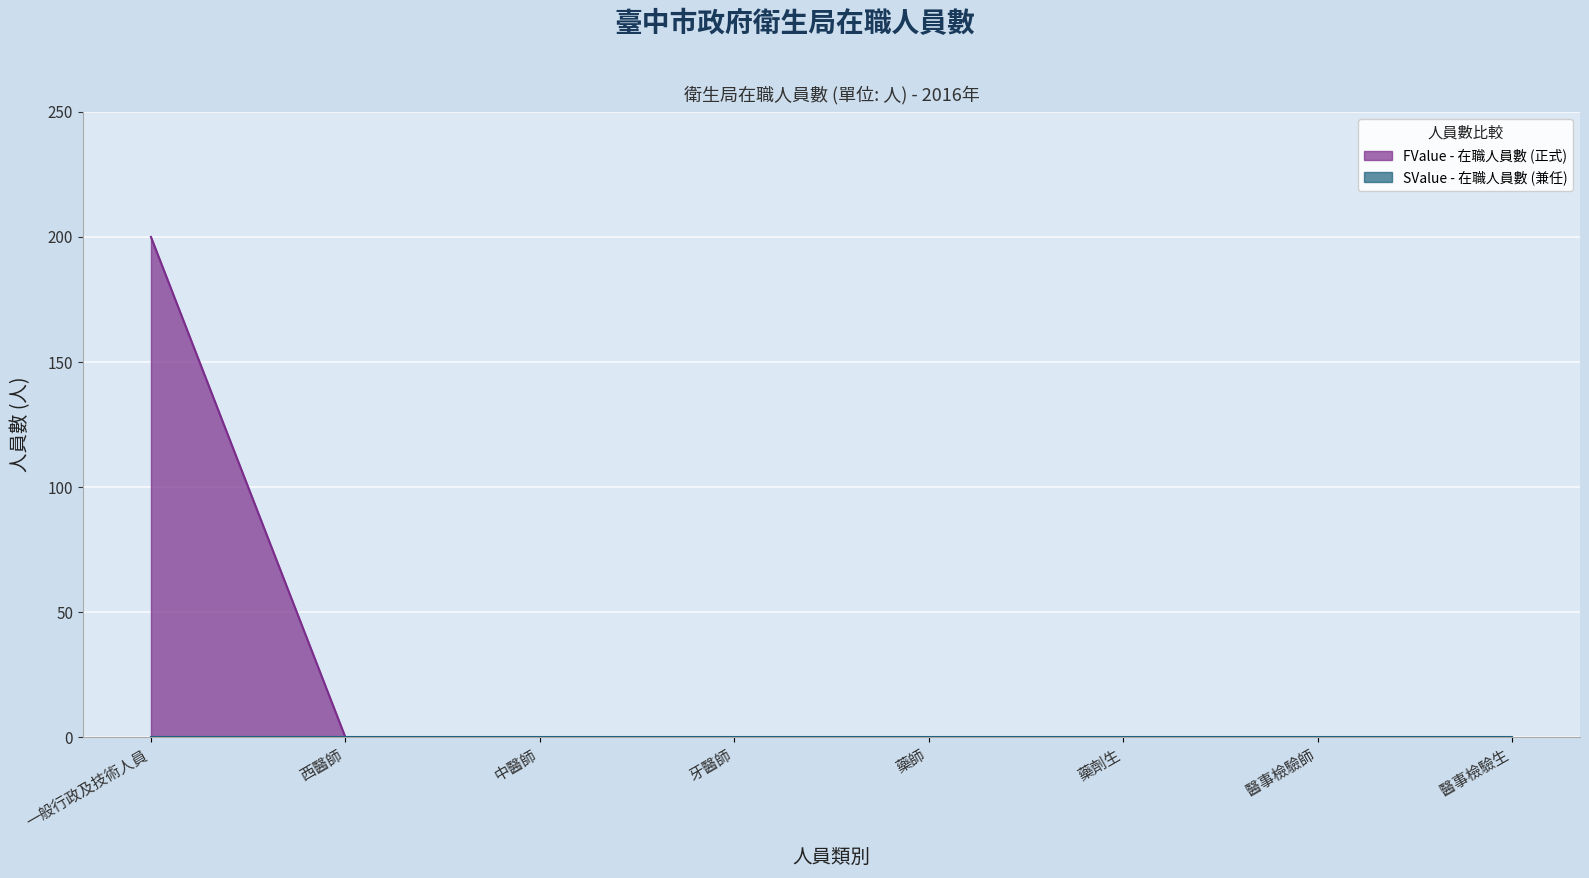

What position from the right is 西醫師?

7